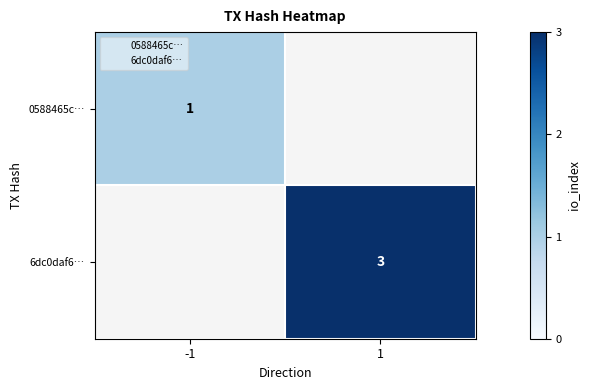

Which category has the lowest value in the 0588465c… series?

-1